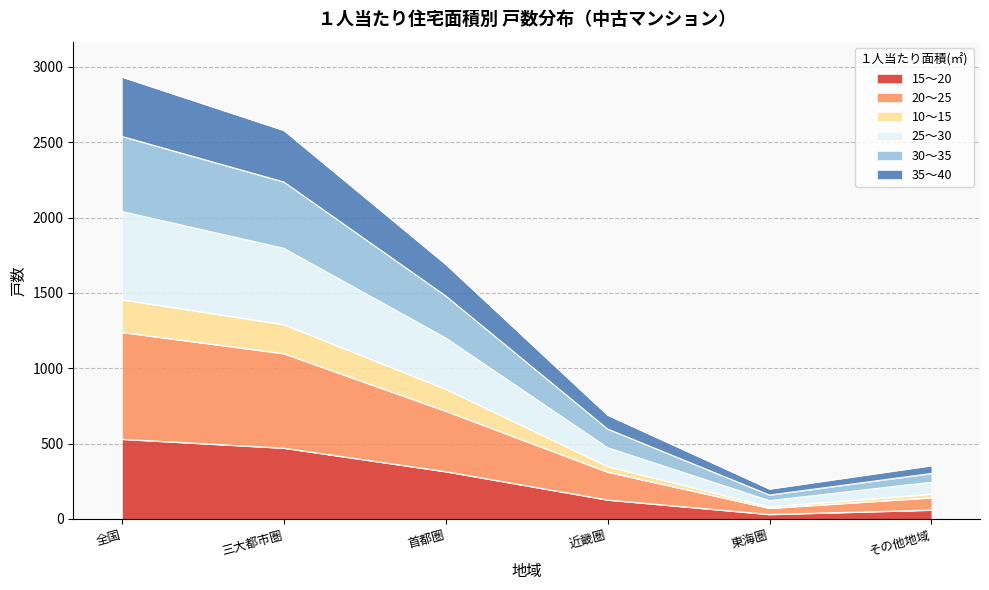

Which category has the lowest value in the 20～25 series?

東海圏